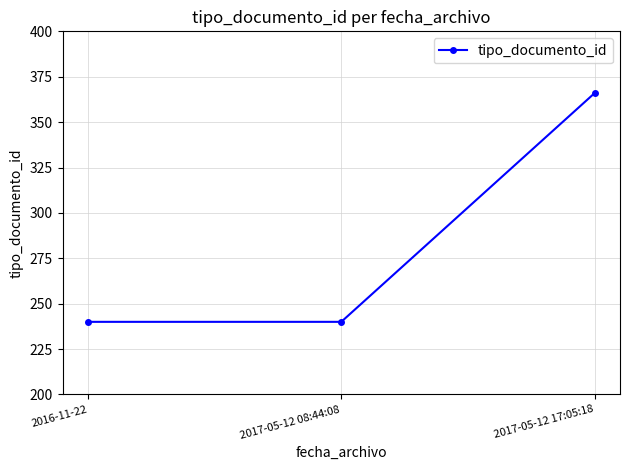

Reading left to right, what are all the values shown in this chart?

2016-11-22=240	2017-05-12 08:44:08=240	2017-05-12 17:05:18=366